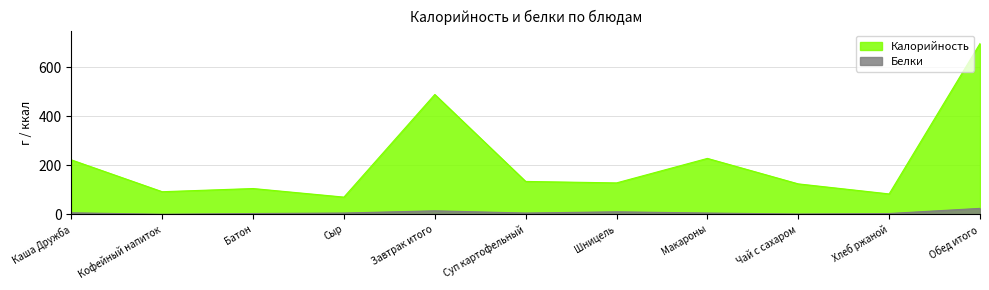

How many series are shown in this chart?

2